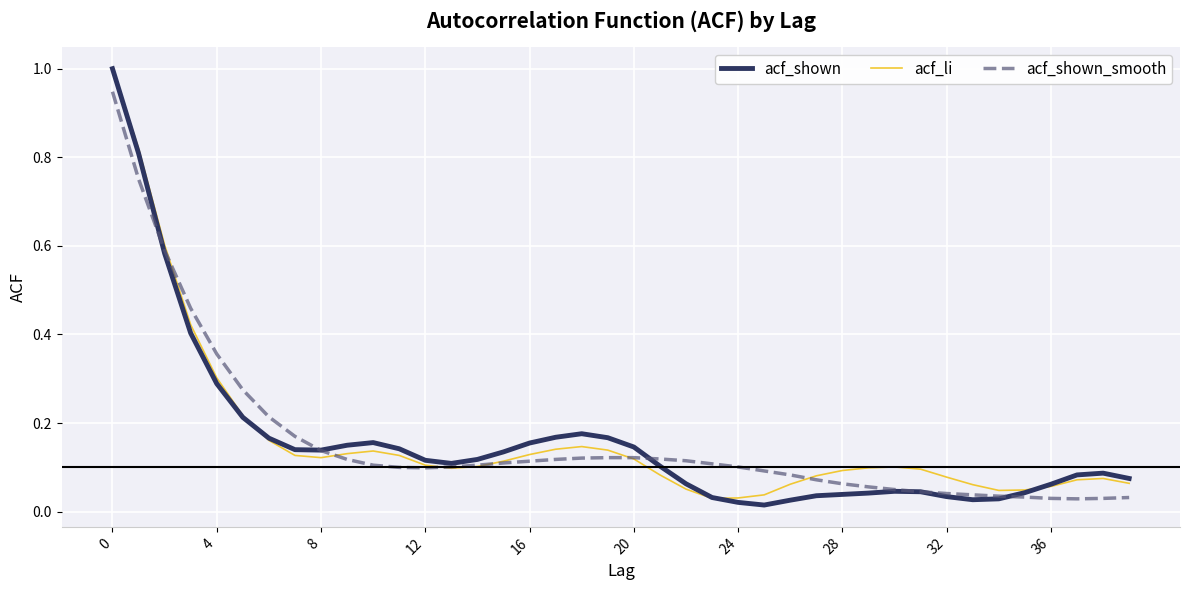

What is the greatest value displayed?

1.0